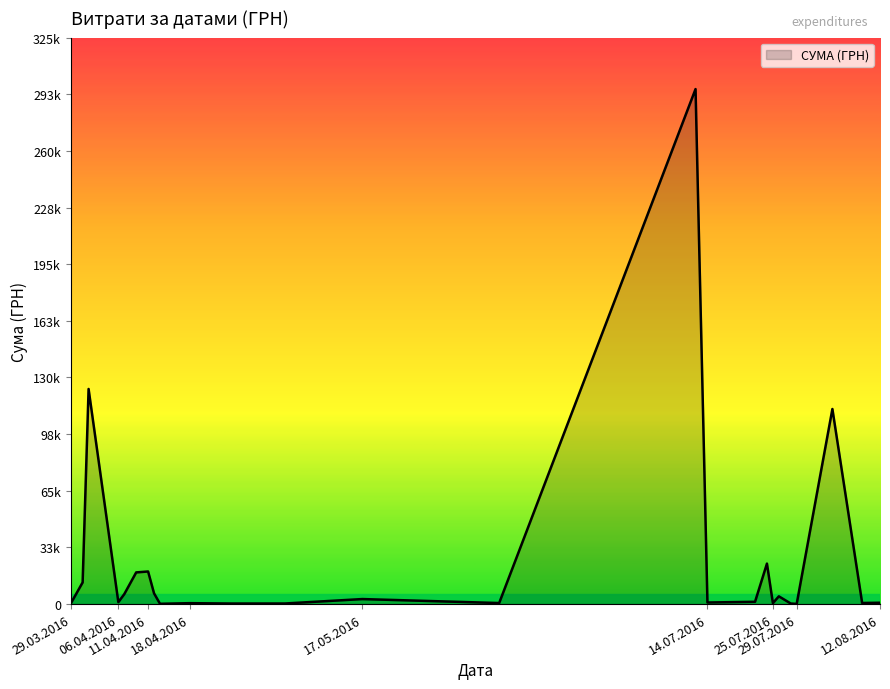

True or false: the data has more than 0 interior local peaks.

True